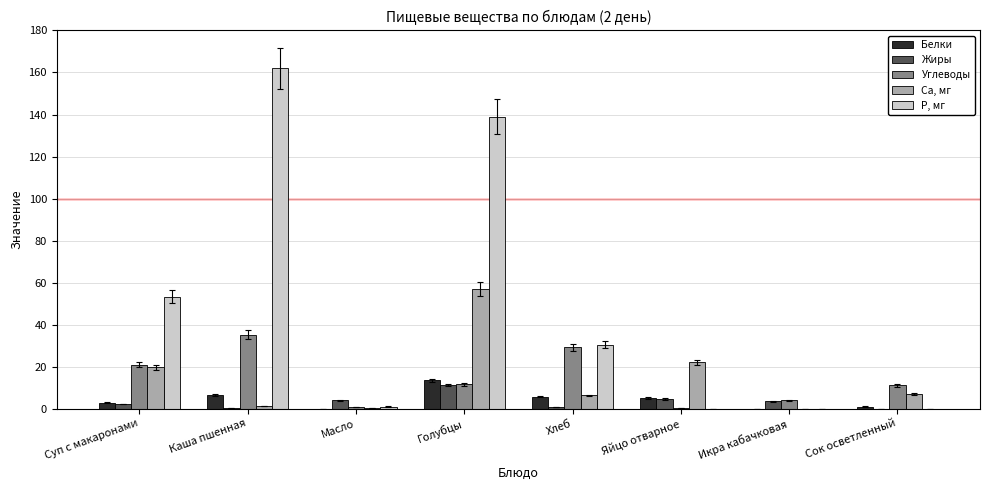

Between Суп с макаронами and Икра кабачковая, which series saw the biggest shift?

Р, мг